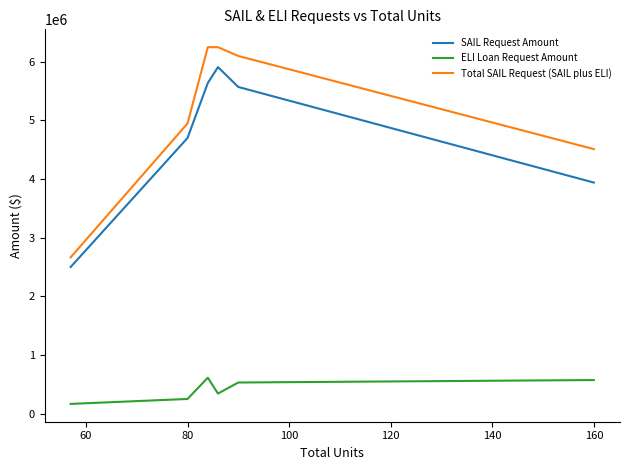

What is the difference between the second highest and minimum values in the SAIL Request Amount series?

3139000